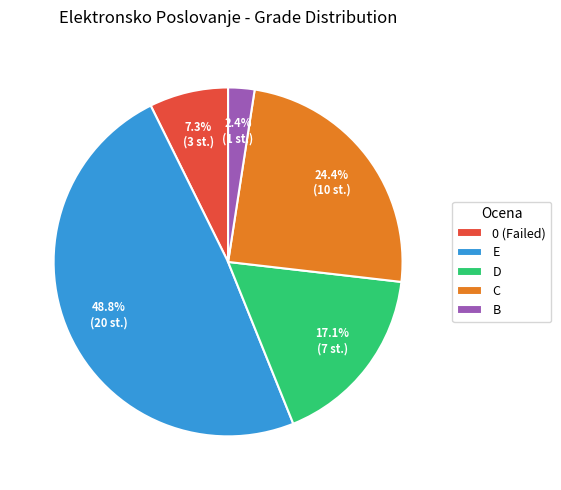

The E slice represents 49% of the pie. True or false?

True